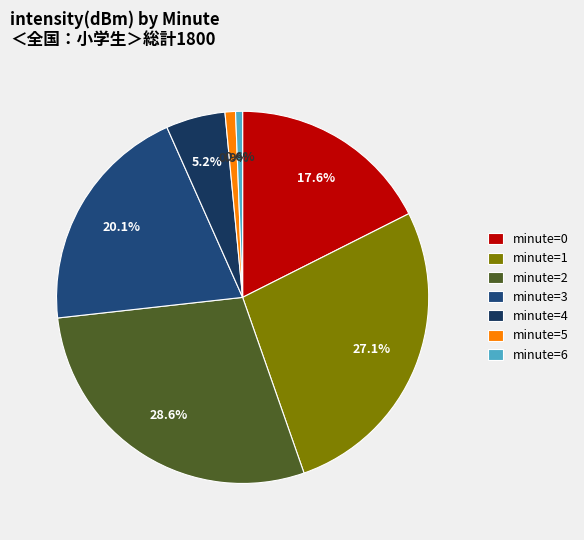

Count the number of slices in the pie.

7